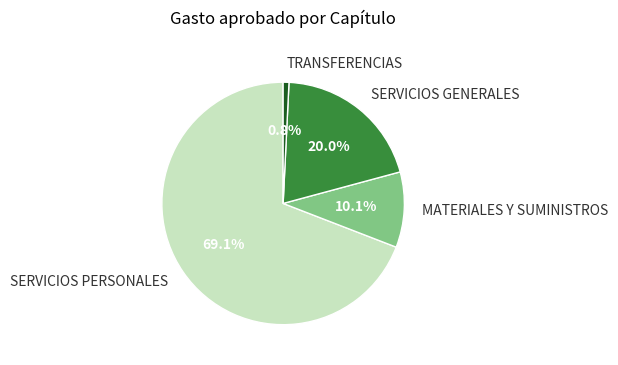

To the nearest percent, what portion does SERVICIOS GENERALES represent?

20%